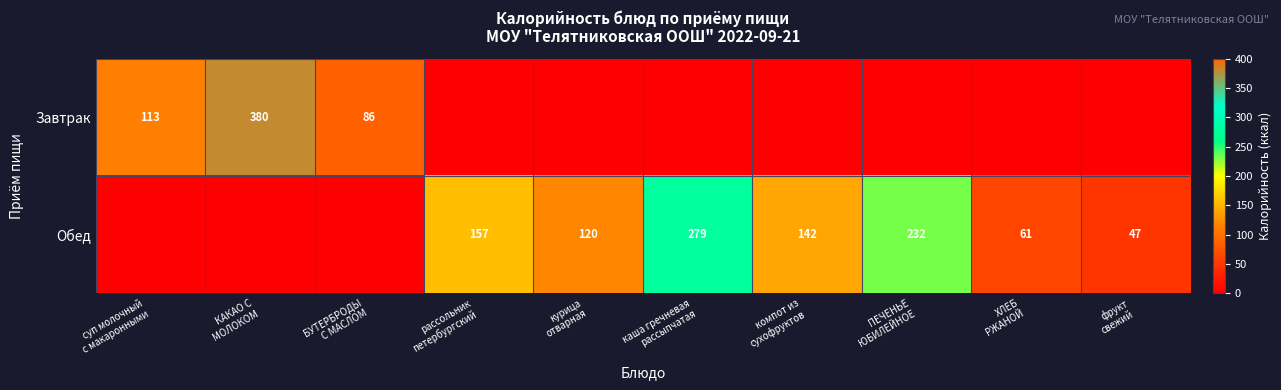

What is the difference between the Обед values at компот из сухофруктов and каша гречневая рассыпчатая?

137.0